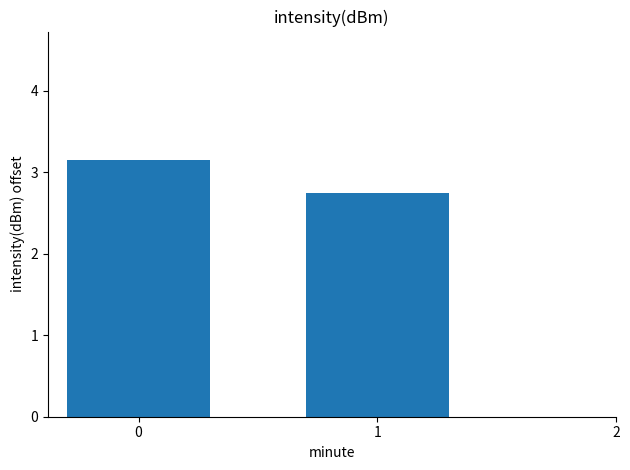

What is the value of the 2nd bar from the left?

2.7